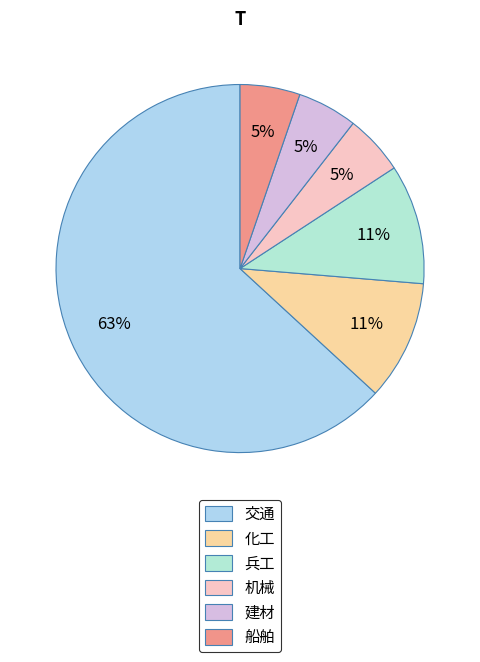

Is there a majority slice in this chart?

Yes